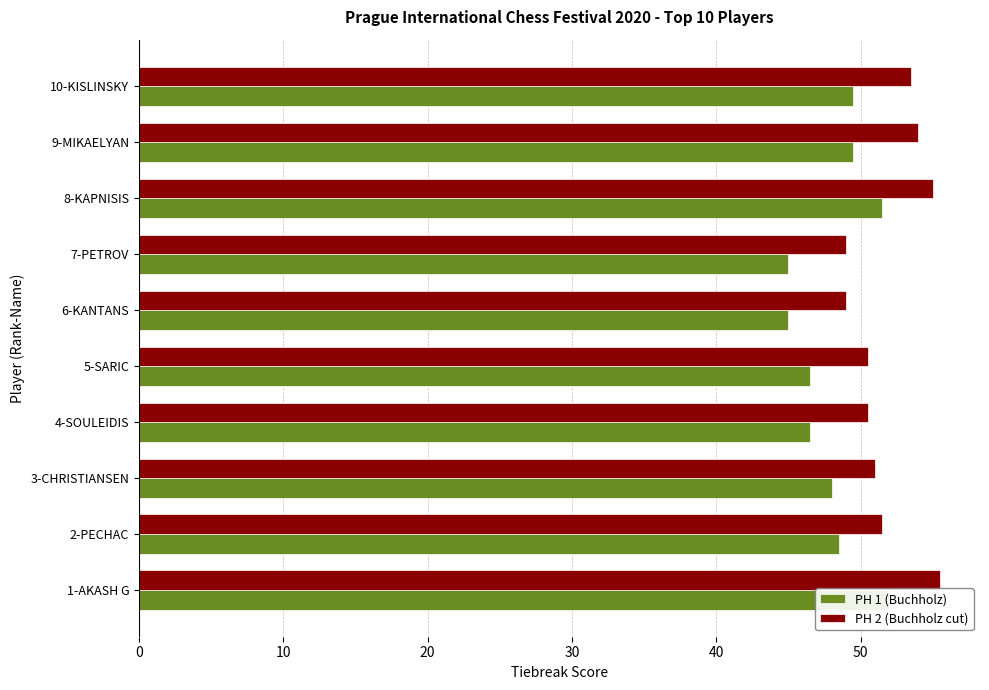

How many bars are there in each group?

2